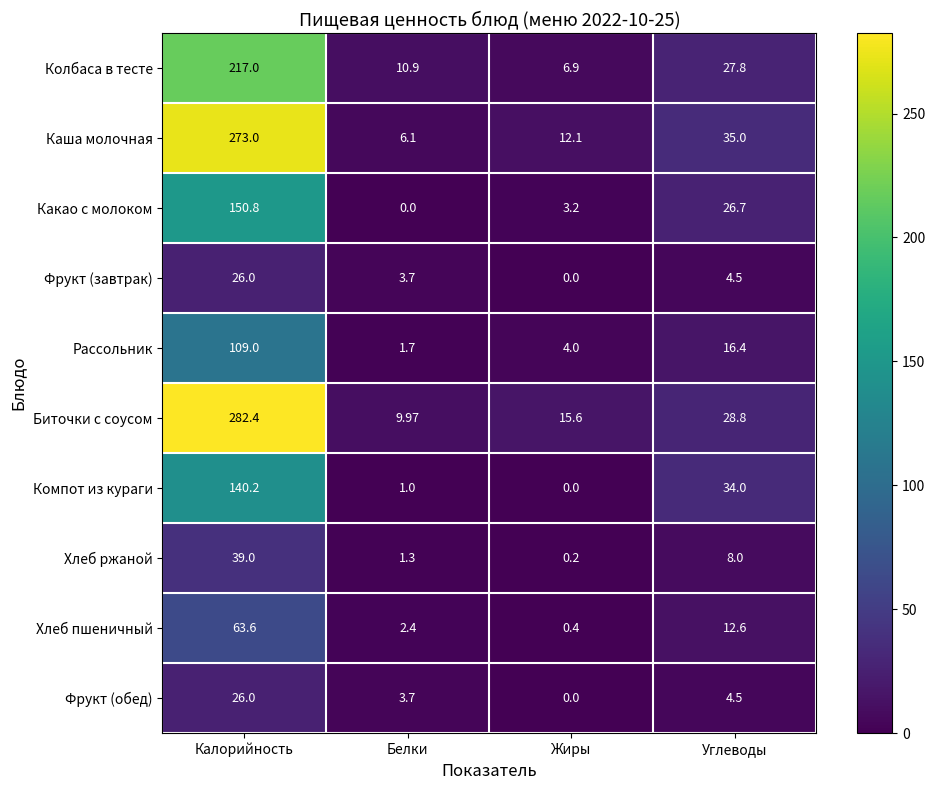

Which category has the lowest value in the Какао с молоком series?

Белки